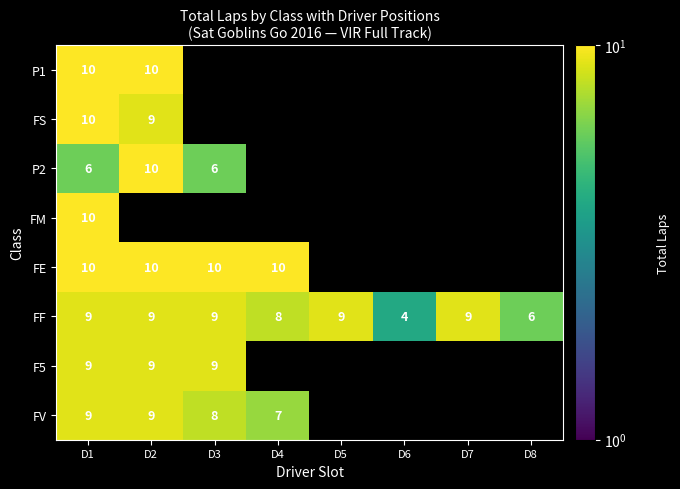

What is the maximum value shown in the chart?

10.0